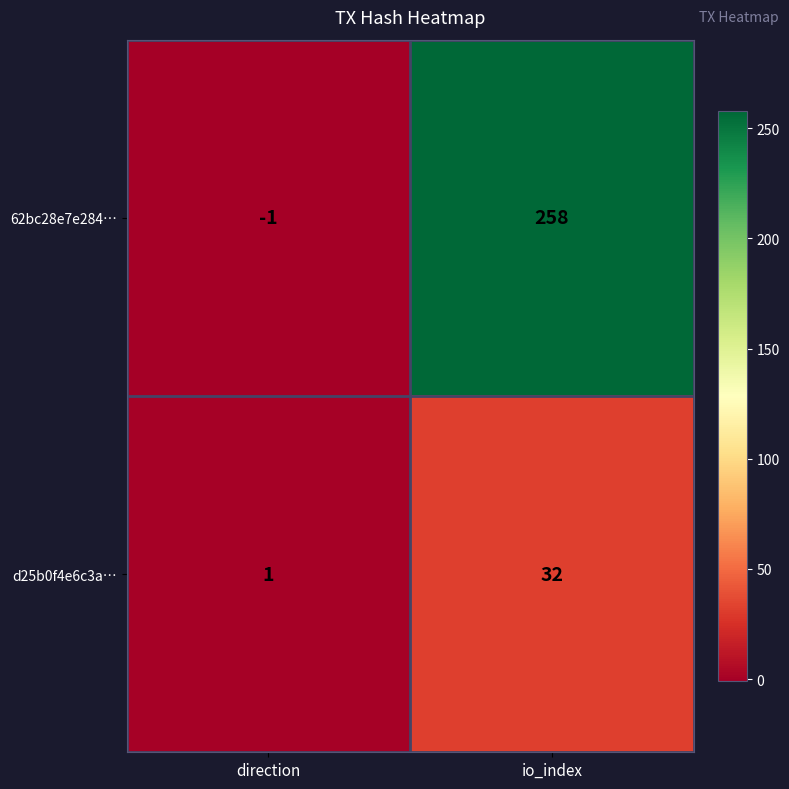

What is the sum of the 62bc28e7e284… values at direction and io_index?

257